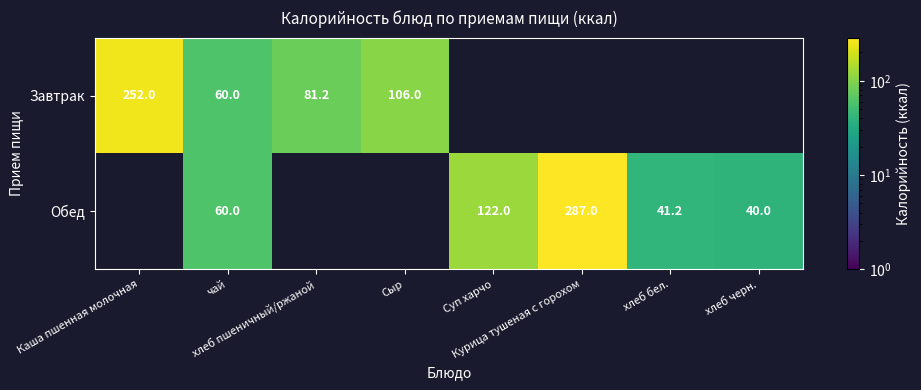

How many positive values does the Завтрак series have?

4